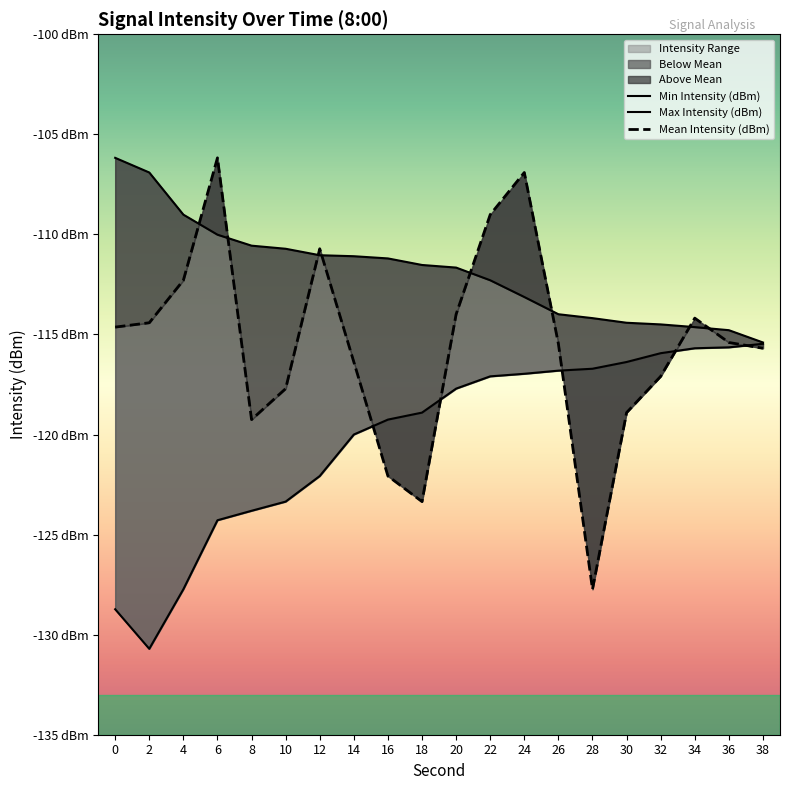

Which series has the largest range (max minus min)?

Mean Intensity (dBm)